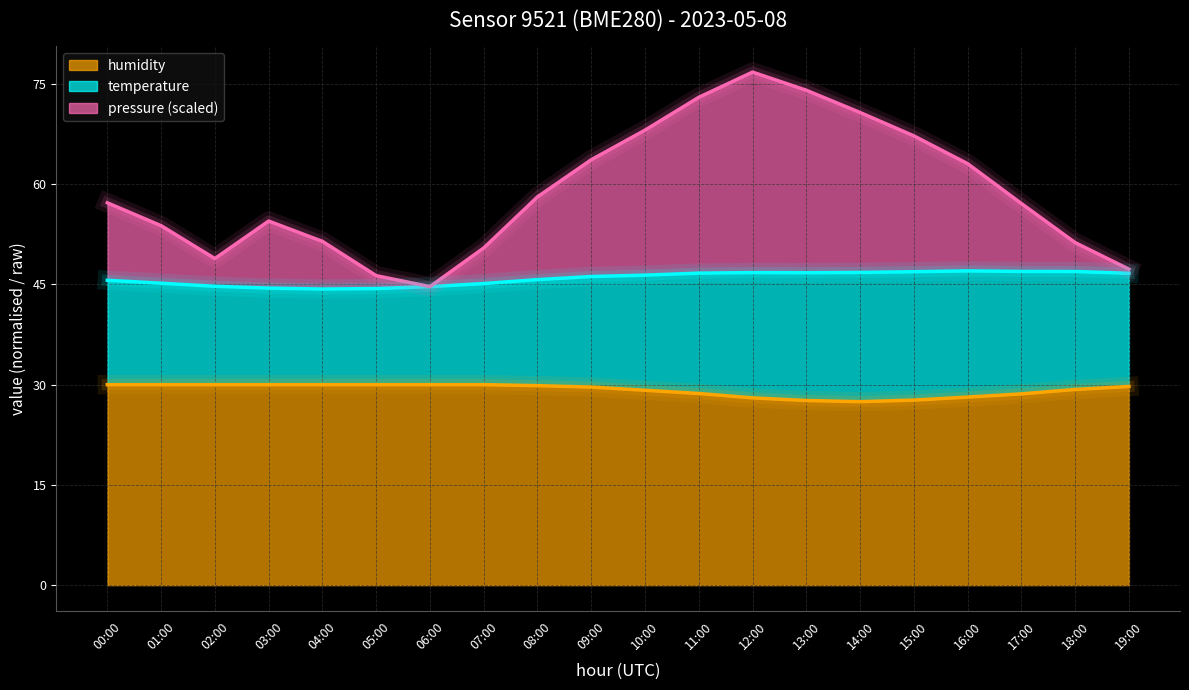

What are all the series names shown in the legend?

humidity, temperature, pressure (scaled)